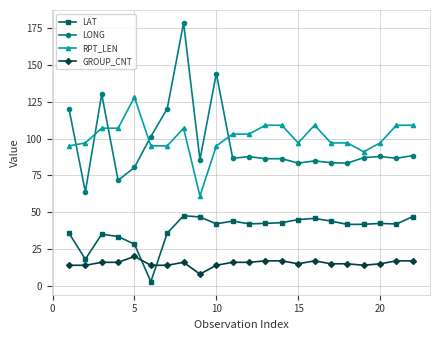

What is the difference between the maximum and second lowest values in the LONG series?

106.8